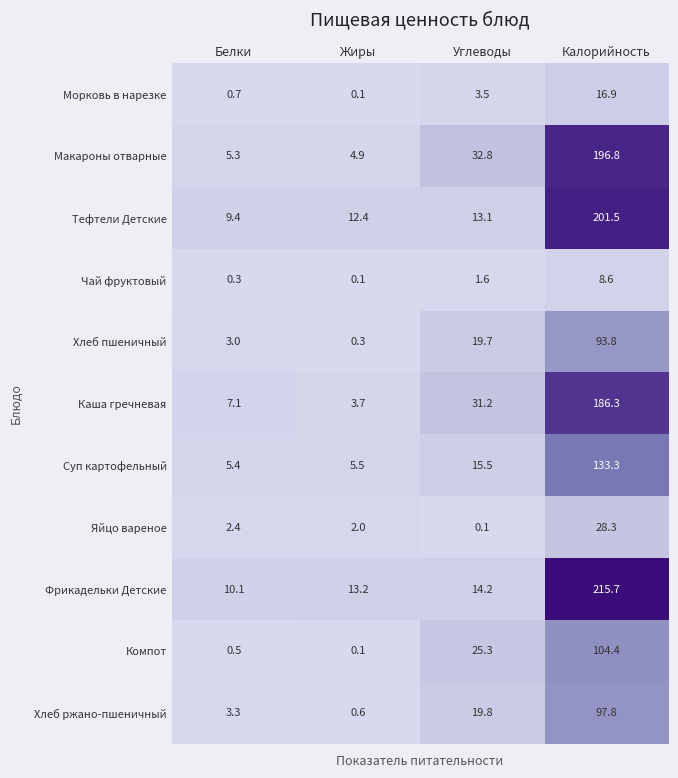

Which series has the largest total across all categories?

Фрикадельки Детские